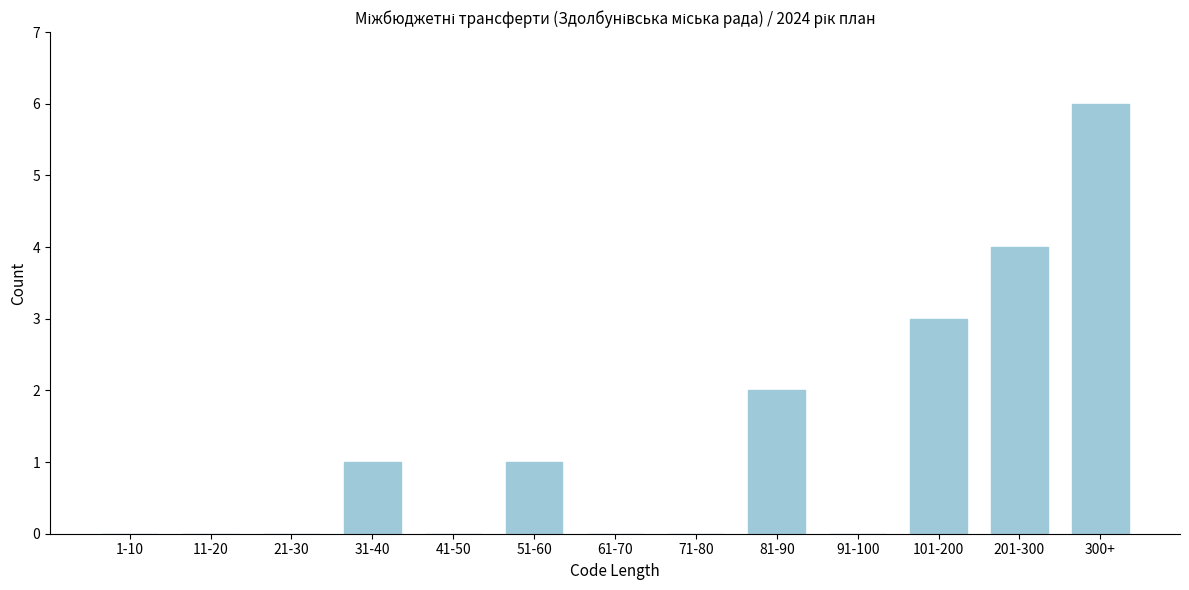

Reading right to left, what are all the values shown in this chart?

300+=6	201-300=4	101-200=3	91-100=0	81-90=2	71-80=0	61-70=0	51-60=1	41-50=0	31-40=1	21-30=0	11-20=0	1-10=0